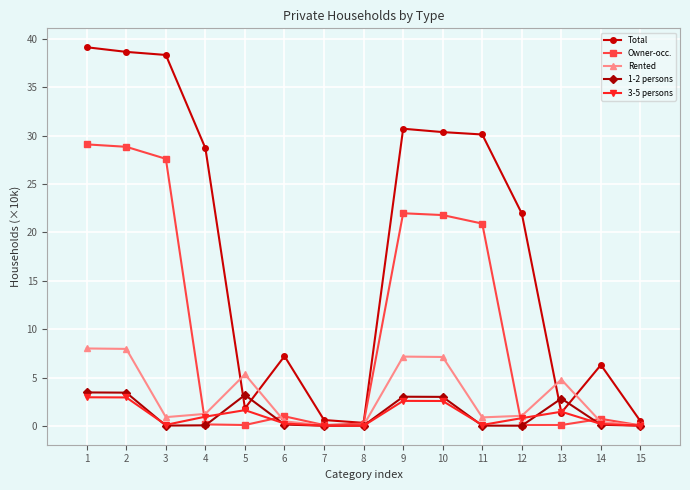

What is the value of the 1-2 persons point at the 13th from the left?

2.8